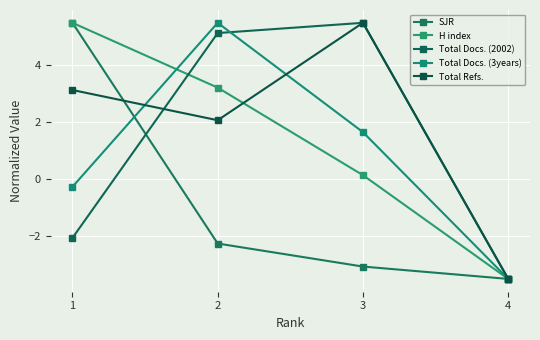

Which series has the widest spread of values?

SJR